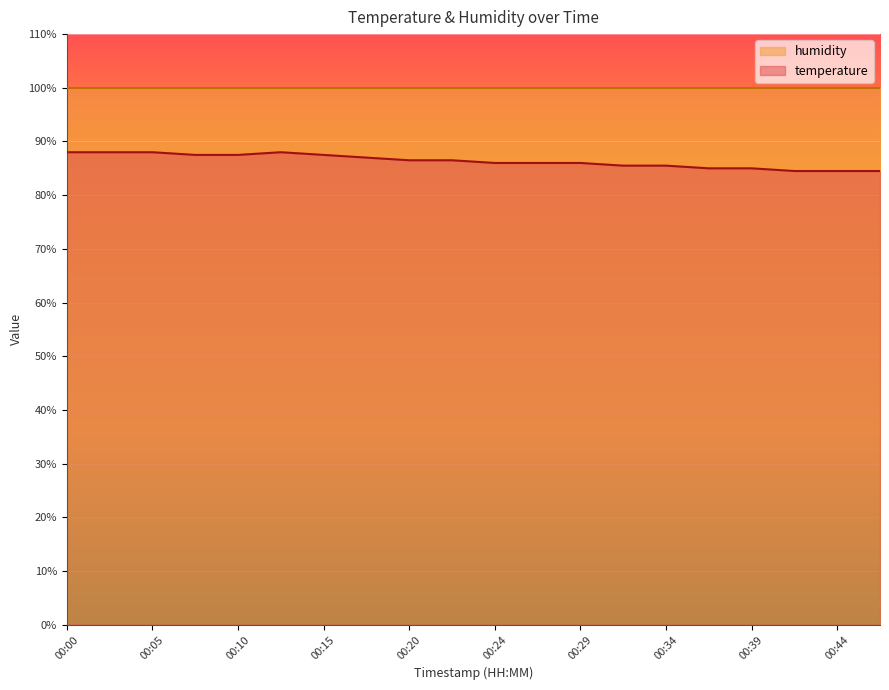

Is it true that the value at 00:42 is 84.5?

True